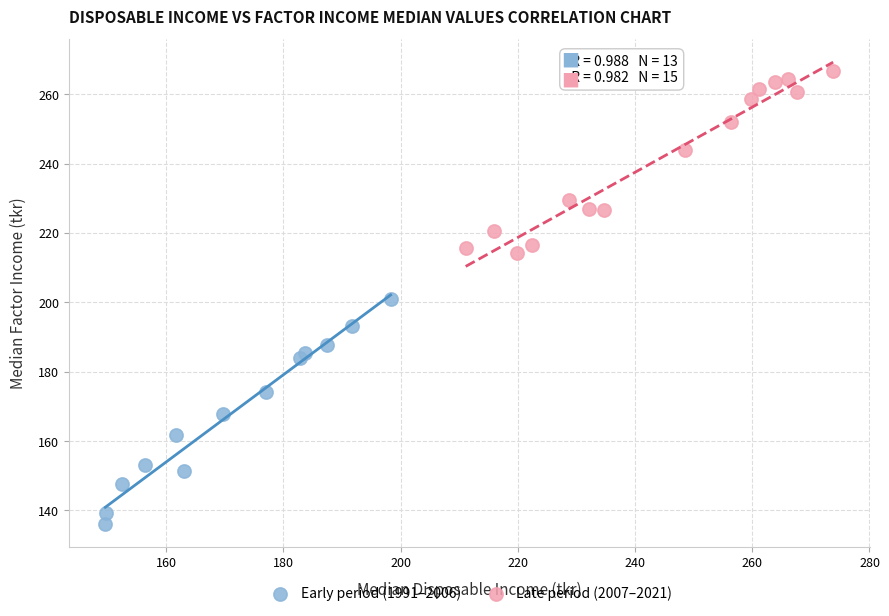

What are all the series names shown in the legend?

Early period (1991–2006), Late period (2007–2021)